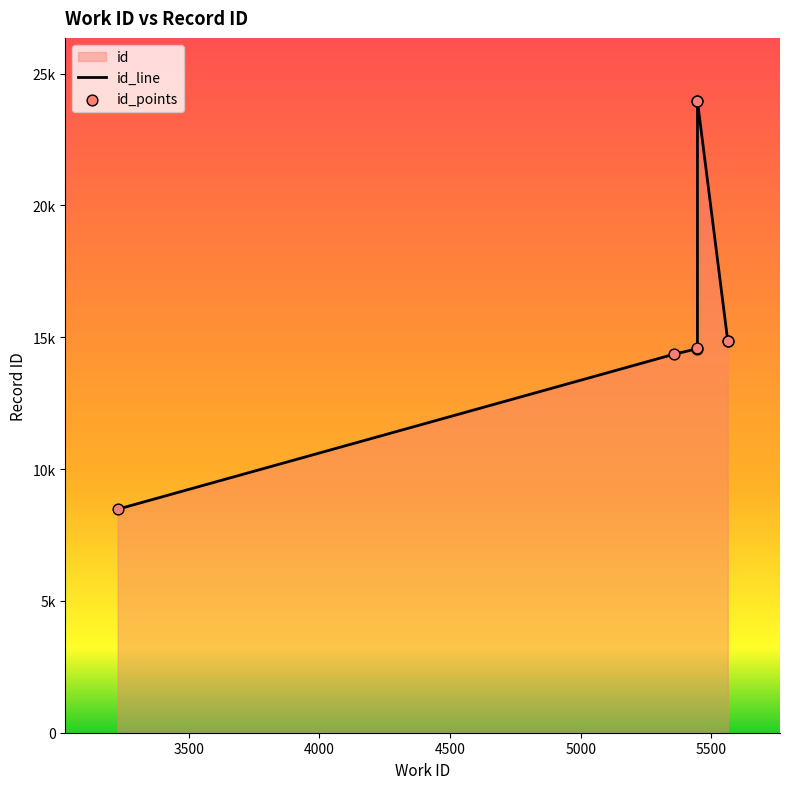

Which series has the largest total across all categories?

id_line